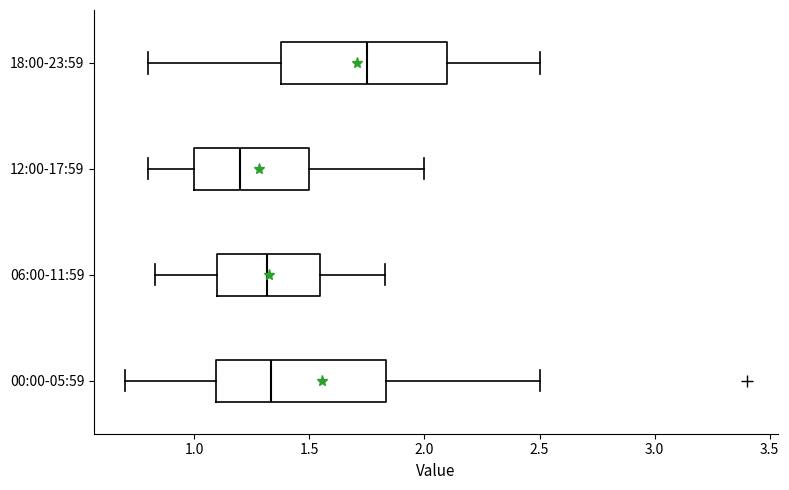

Reading bottom to top, transcribe this box plot: for each box, give where its median line is, the range the box spans, and where its two whiskers end, as read against the x-axis. The values are not printed on the chart, so give them approximately, as read against the axis.

00:00-05:59: median 1.35, box 1.10 to 1.85, whiskers 0.70 to 2.50
06:00-11:59: median 1.30, box 1.10 to 1.55, whiskers 0.85 to 1.85
12:00-17:59: median 1.20, box 1.00 to 1.50, whiskers 0.80 to 2.00
18:00-23:59: median 1.75, box 1.40 to 2.10, whiskers 0.80 to 2.50